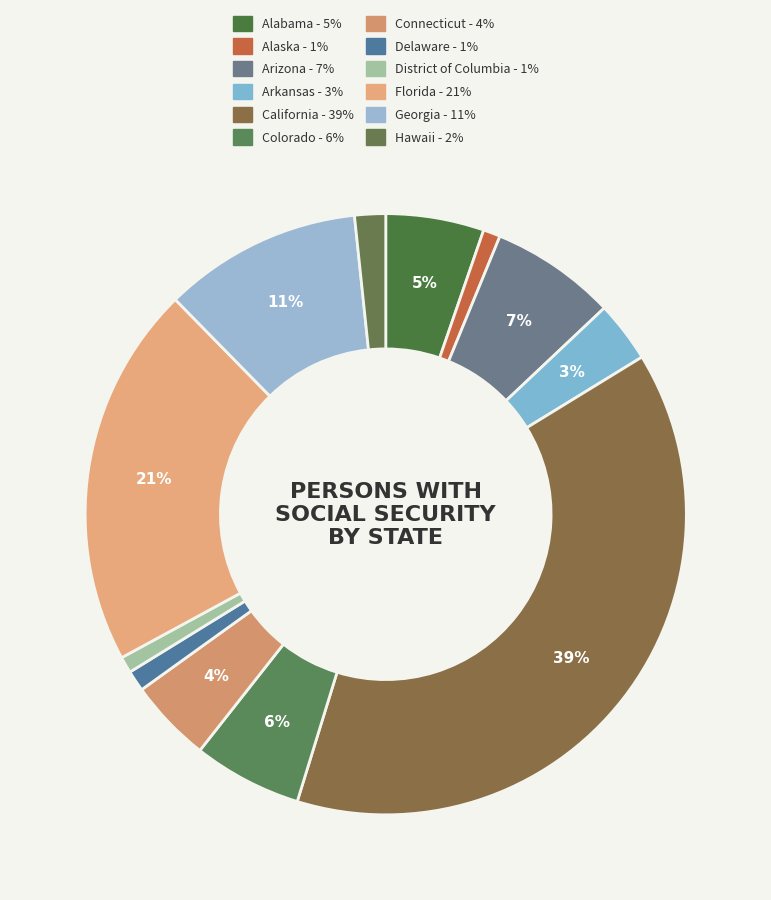

To the nearest percent, what is the average slice percentage?

8%